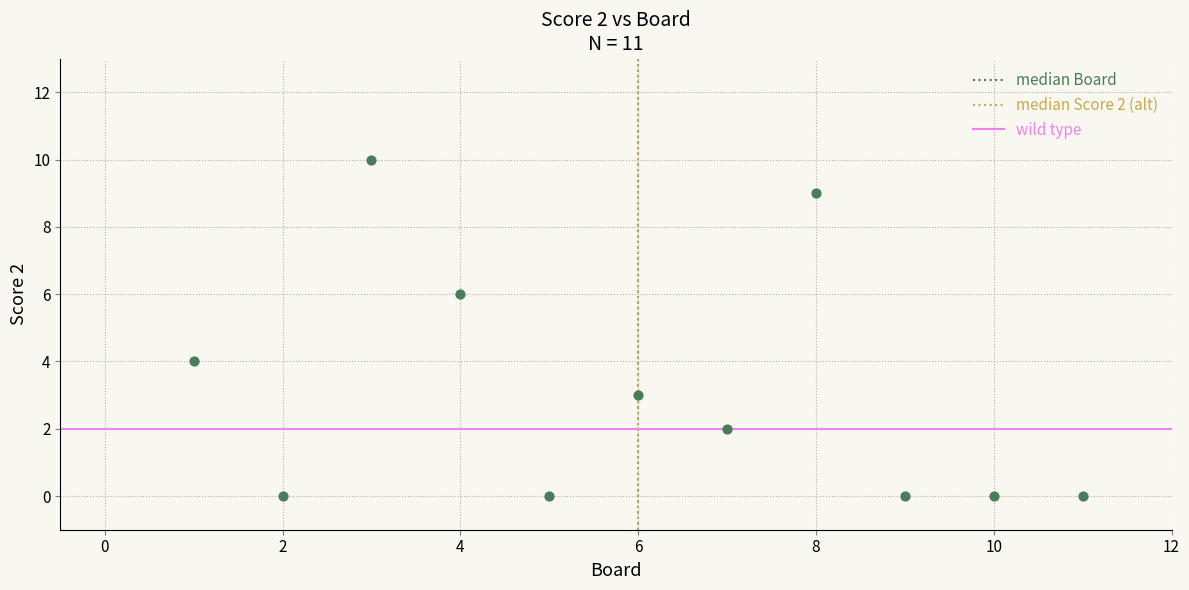

What is the range of Y values (max minus min)?

10